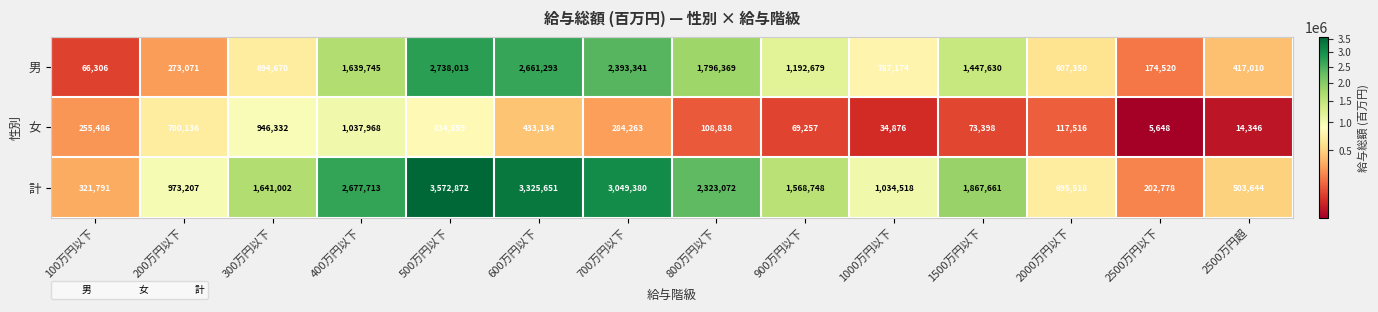

At which category is the sum across all series the highest?

500万円以下